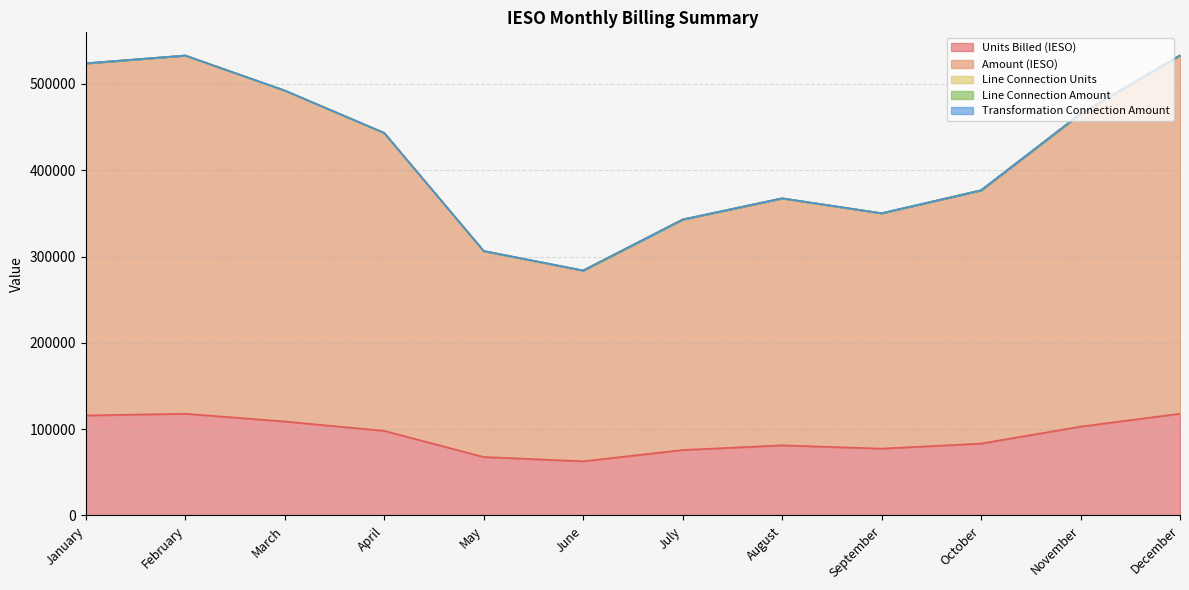

What is the total value across all series at June?

283828.9